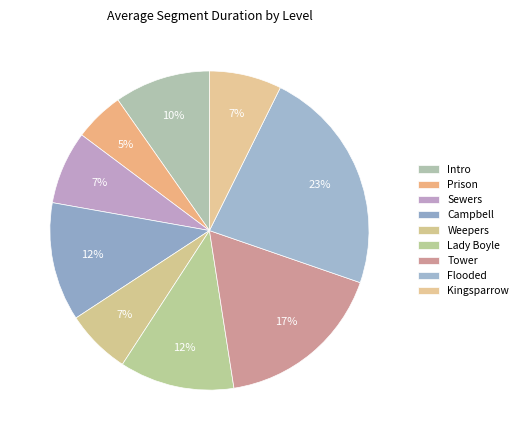

Count the number of slices in the pie.

9